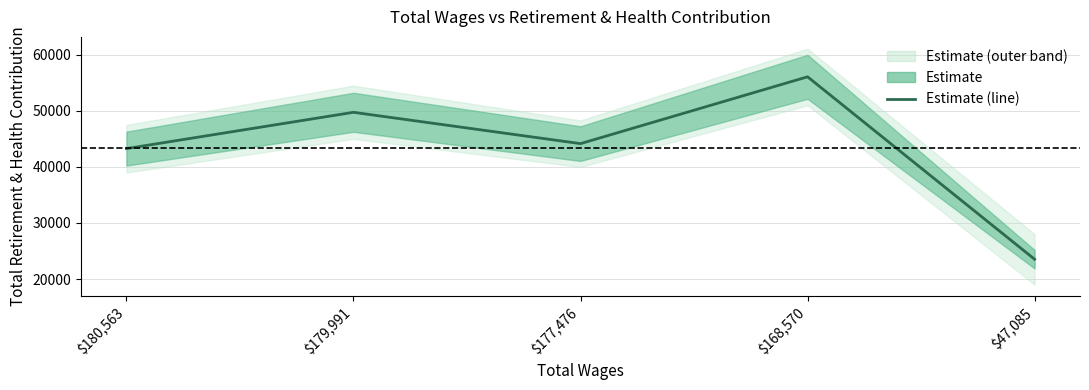

Does the chart have visible grid lines?

Yes